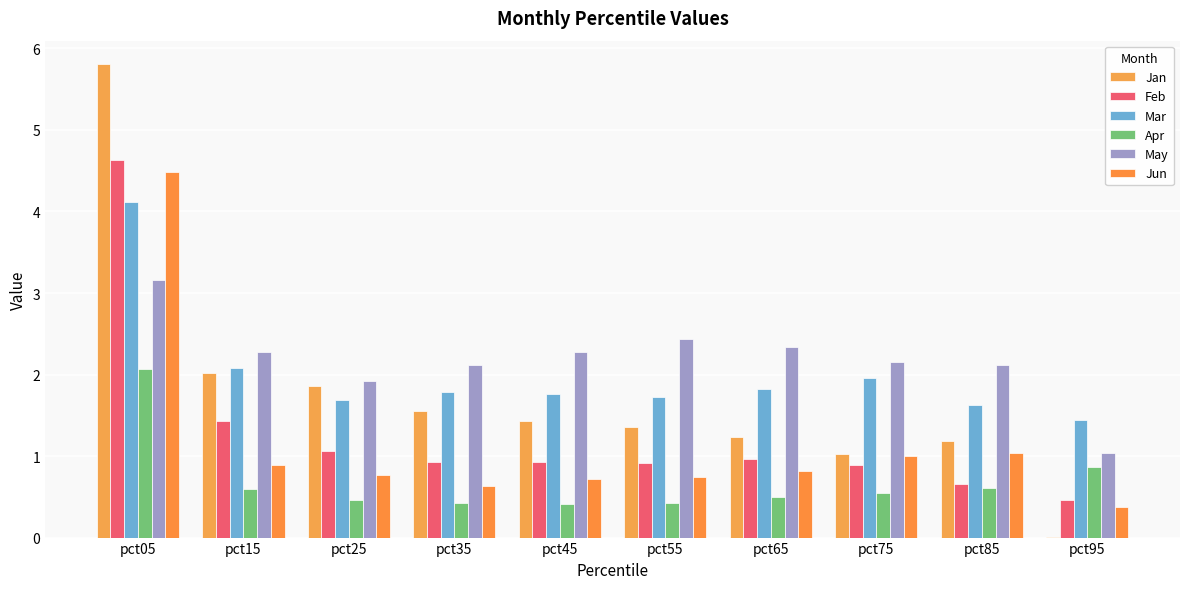

Are the bars grouped side by side (vs. stacked)?

Yes